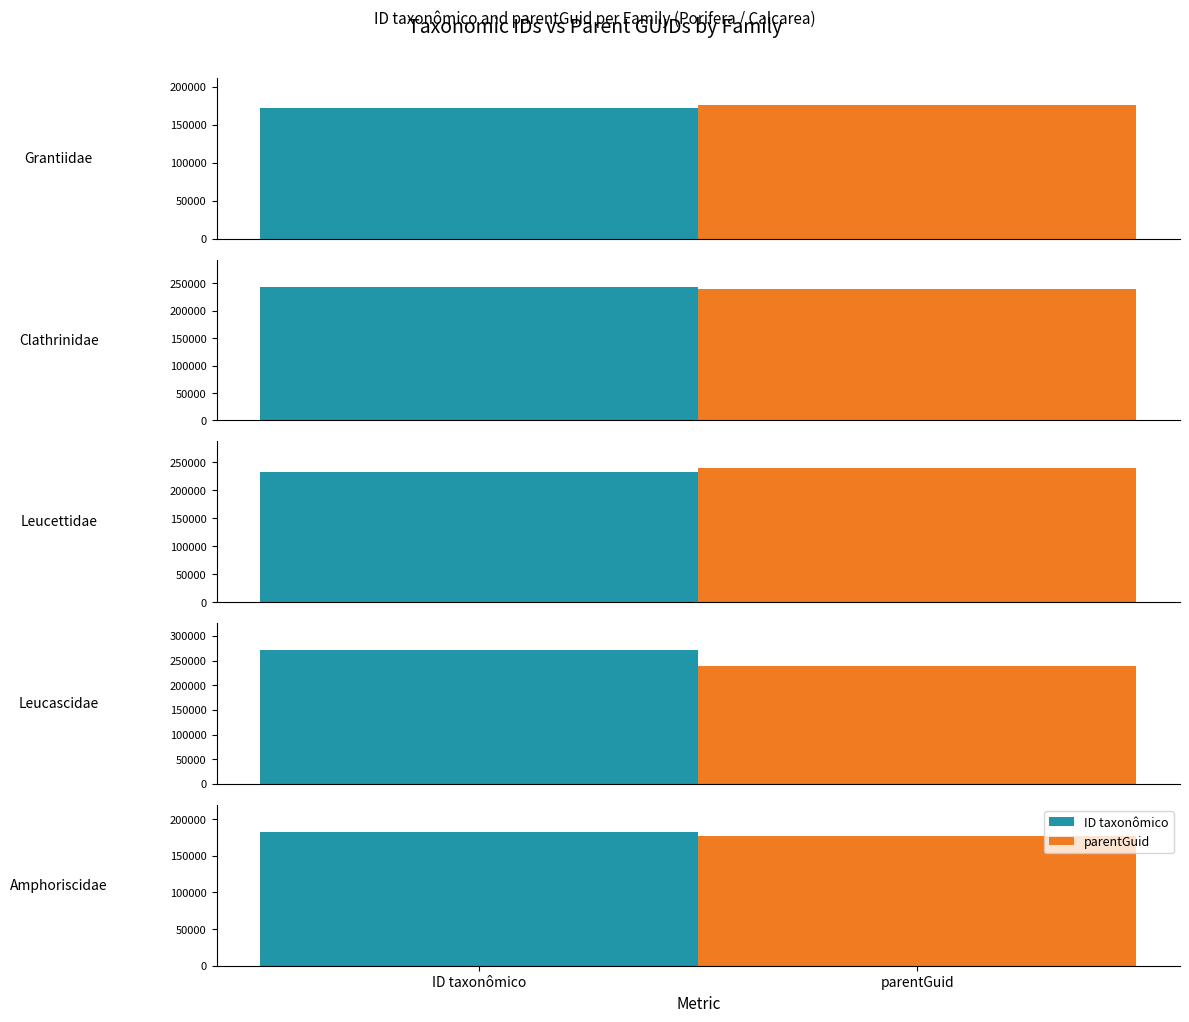

True or false: ID taxonômico has a value of 271306 at Dendy, 1893 (Leucascidae).

True